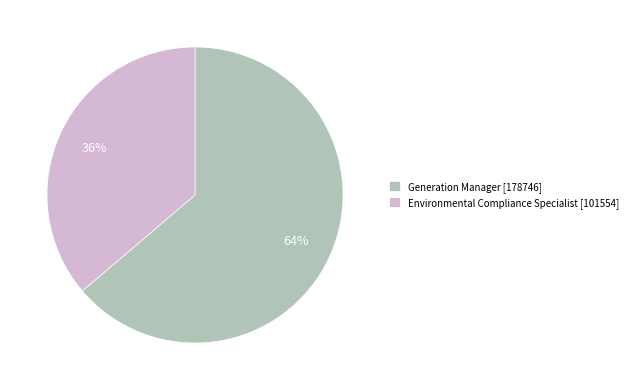

True or false: Environmental Compliance Specialist accounts for 48% of the total.

False